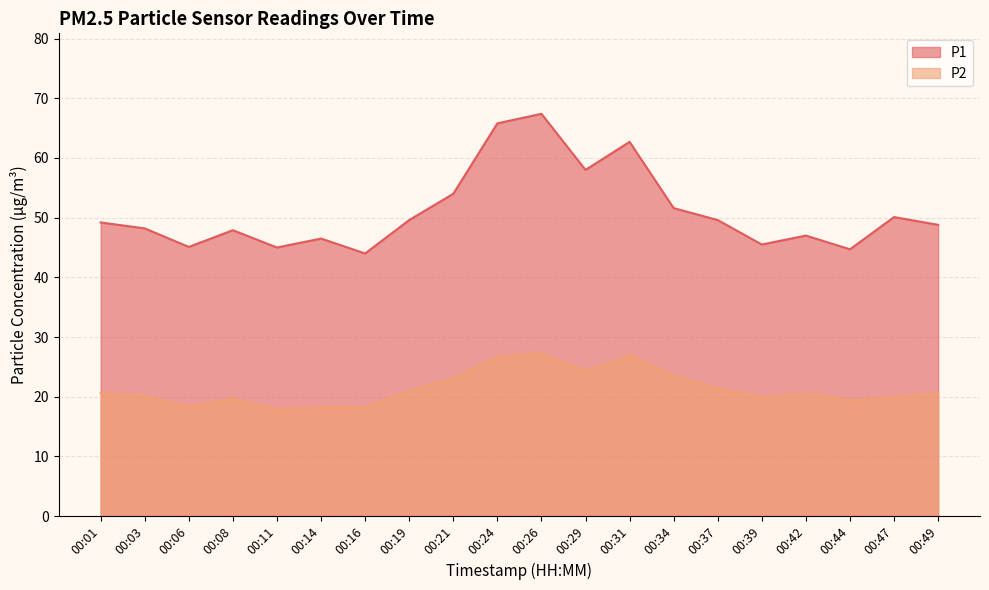

What are all the series names shown in the legend?

P1, P2